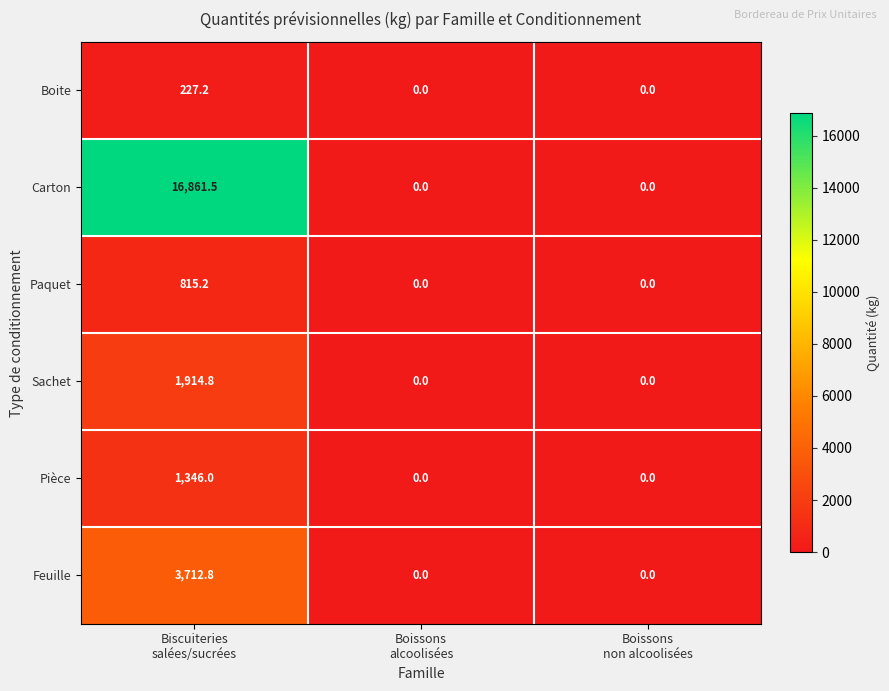

What is the maximum value shown in the chart?

16861.5